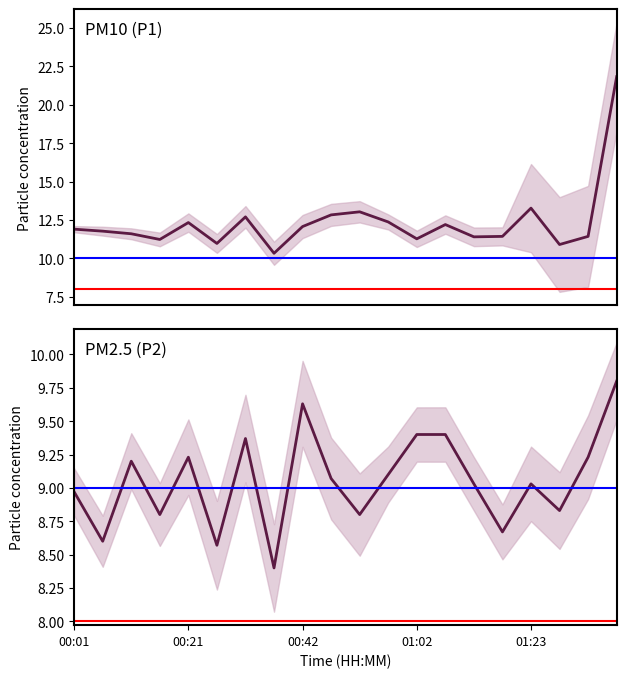

At how many categories does at least one series exceed 11?

17